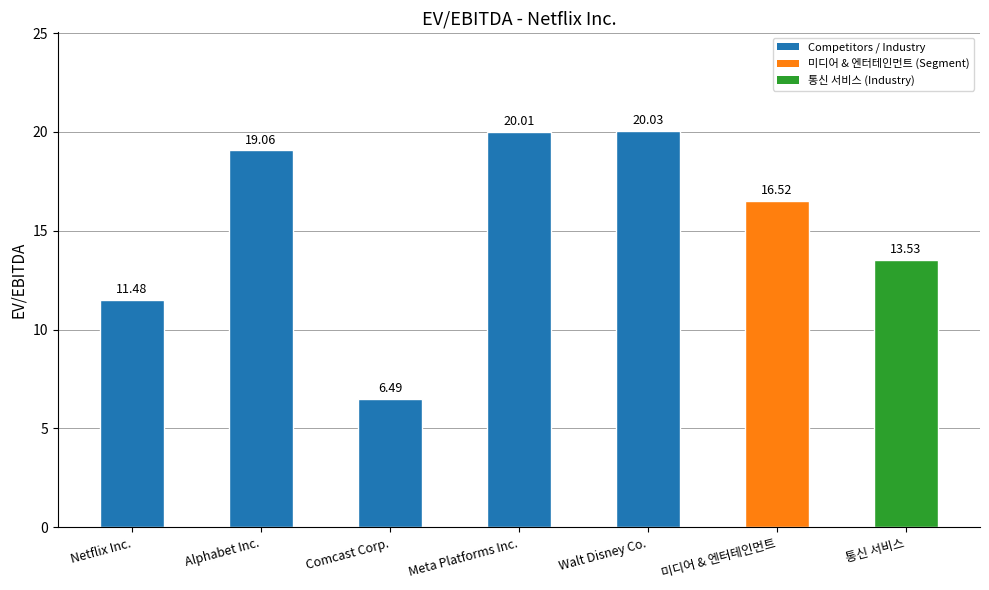

Which category has the lowest value across all series?

Comcast Corp.